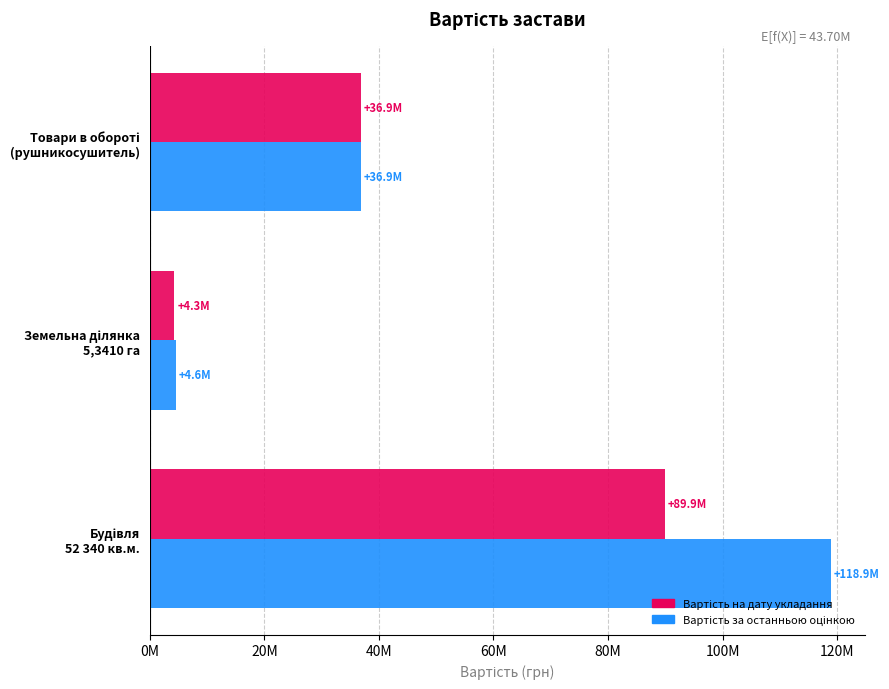

How many values in the Вартість за останньою оцінкою series exceed 36900000?

1